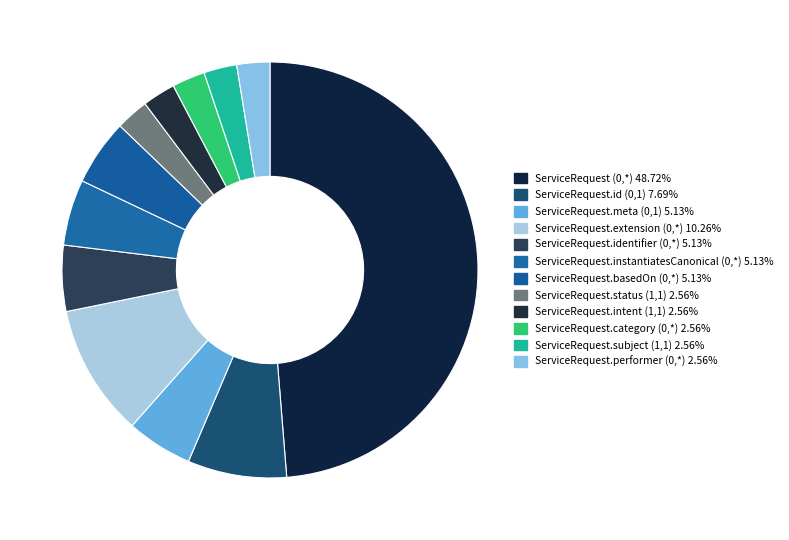

To the nearest percent, what portion does ServiceRequest.identifier (0,*) represent?

5%